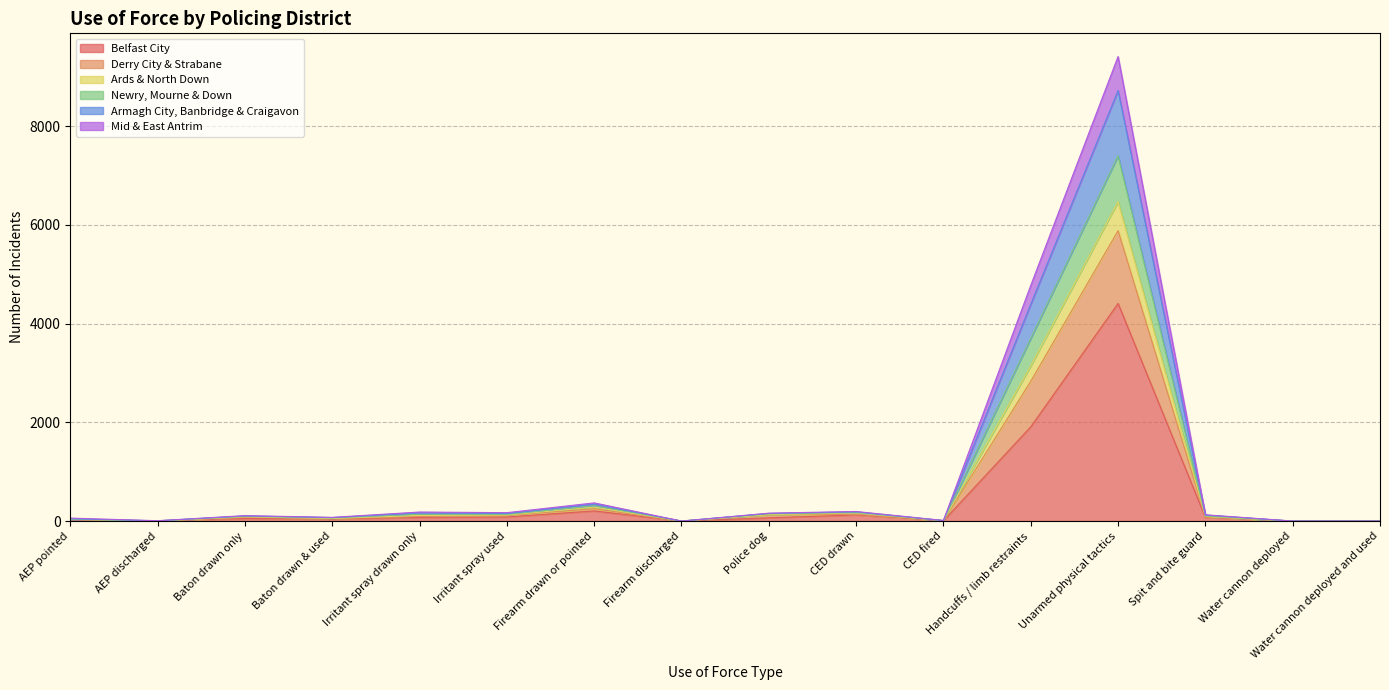

The Newry, Mourne & Down series shows 228 at Irritant spray used. True or false?

False